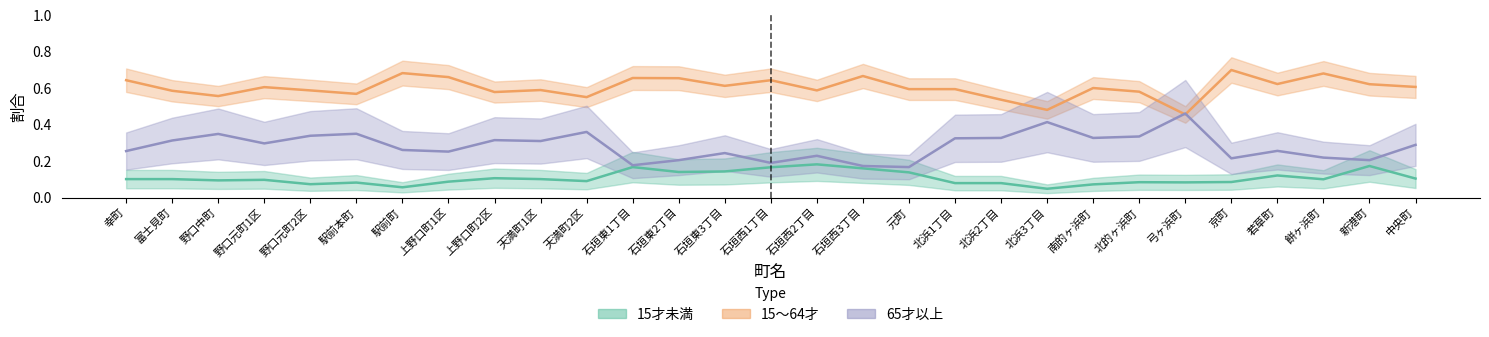

What is the label of the 21st point from the right?

上野口町2区